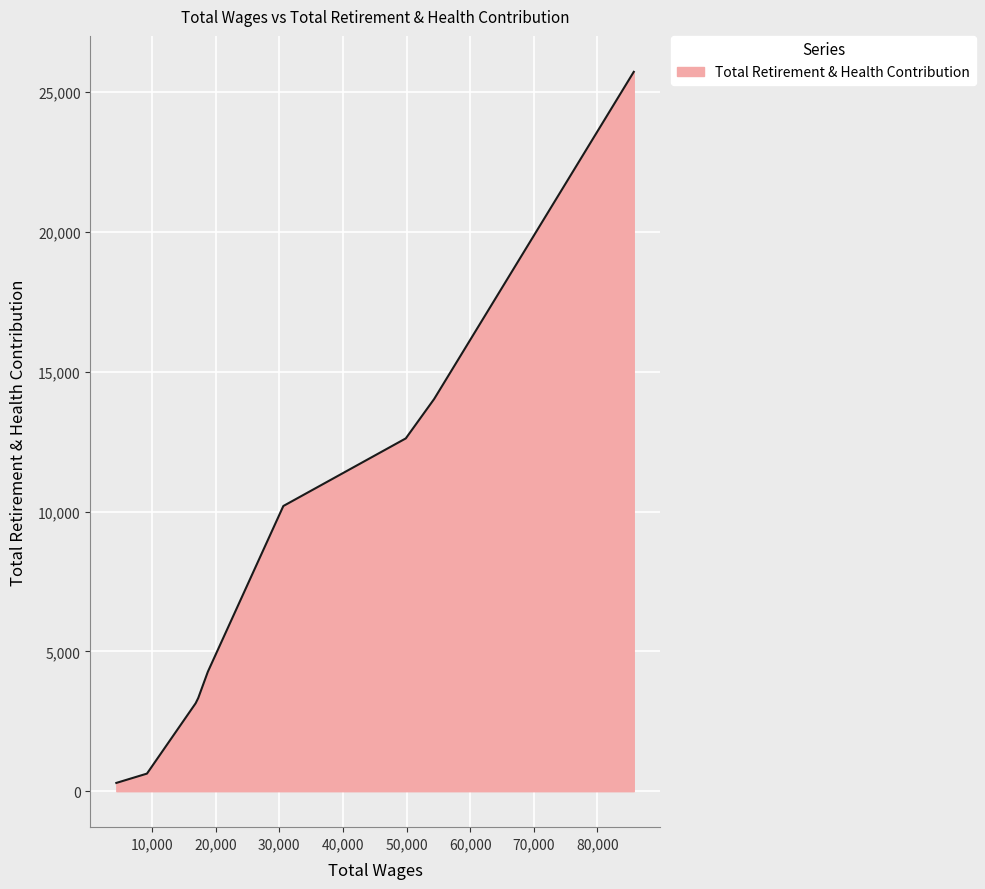

What is the difference between the maximum and minimum values?

25426